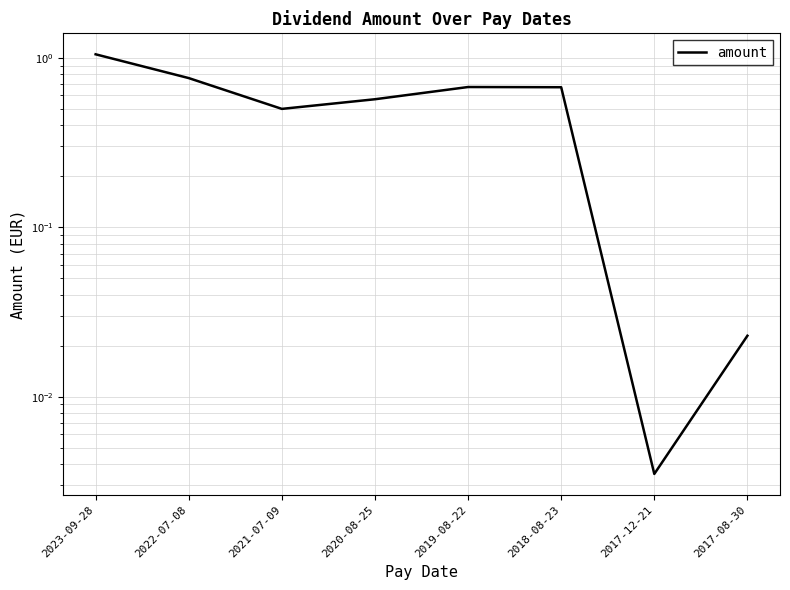

What is the change in value from 2018-08-23 to 2017-12-21?

-0.7